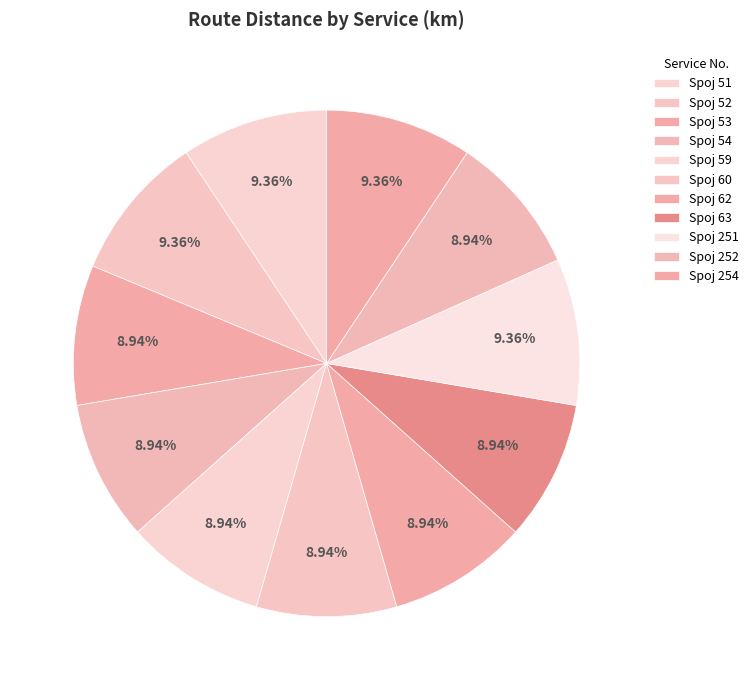

How many segments does this pie chart have?

11